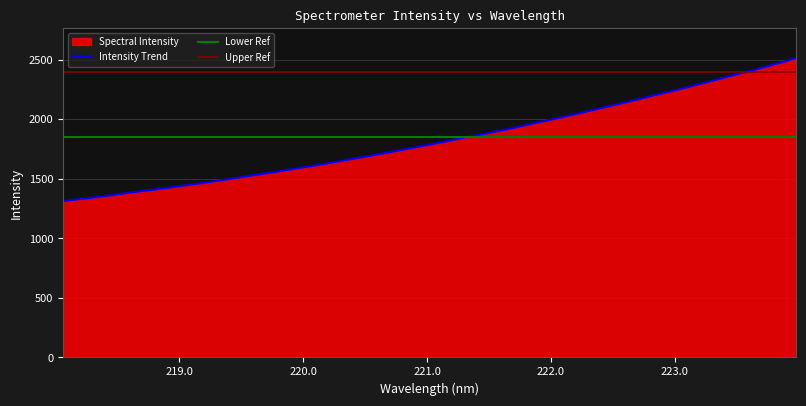

Between 218.0596 and 218.6332, which is larger?

218.6332